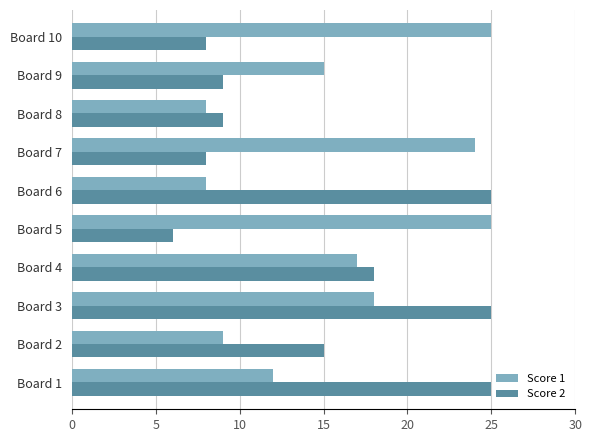

At which category is the sum across all series the highest?

Board 3